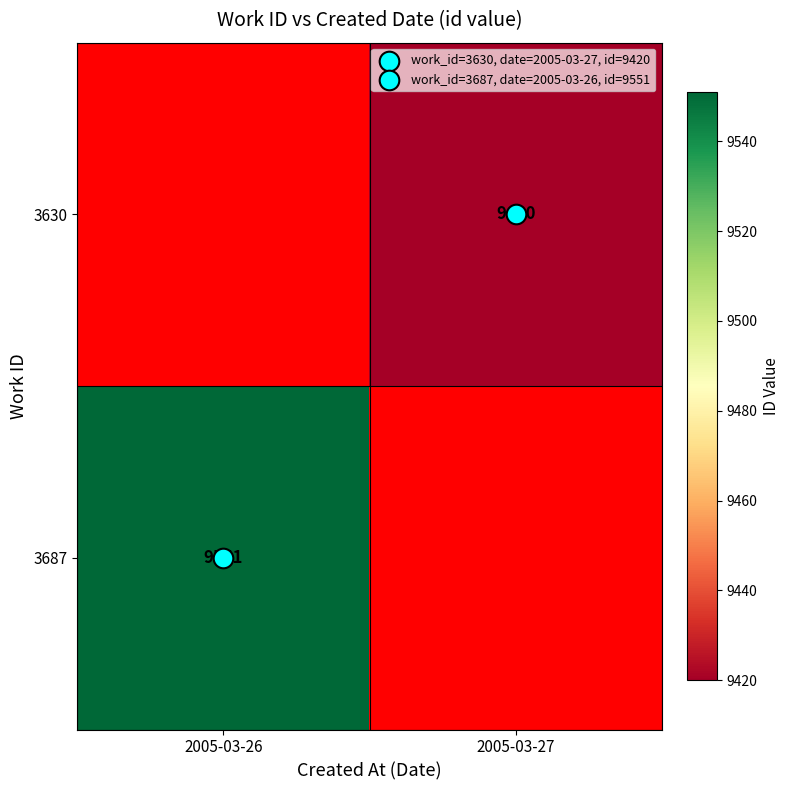

Which category has the highest value across all series?

2005-03-26